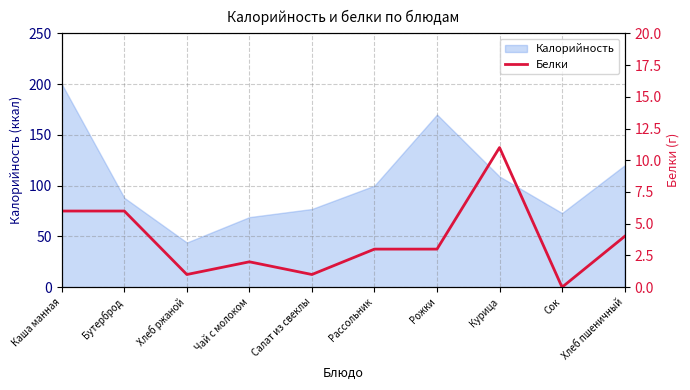

The value at Хлеб ржаной is 1. True or false?

True